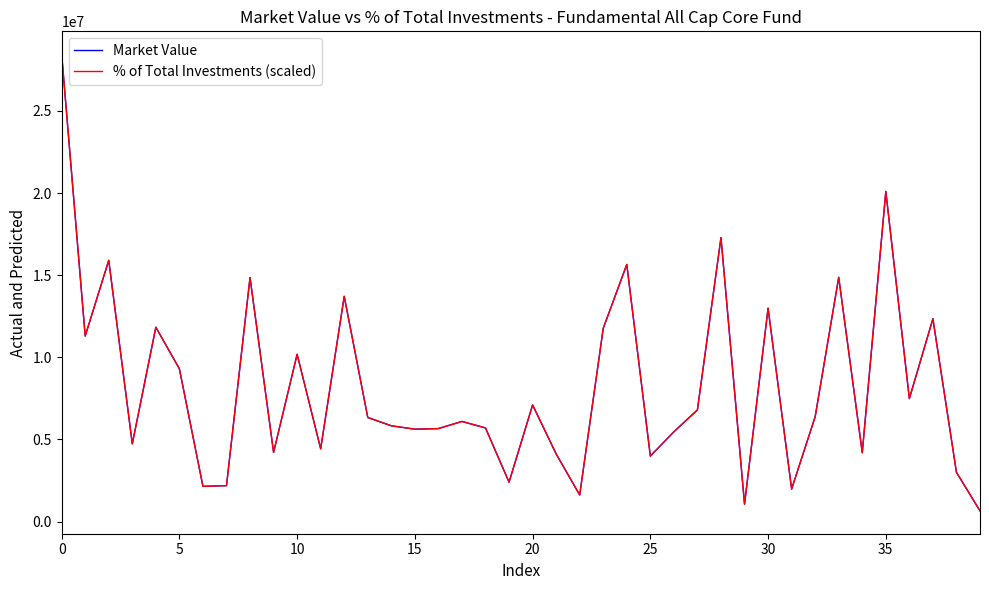

What is the difference between the maximum and minimum values in the % of Total Investments (scaled) series?

27807756.3